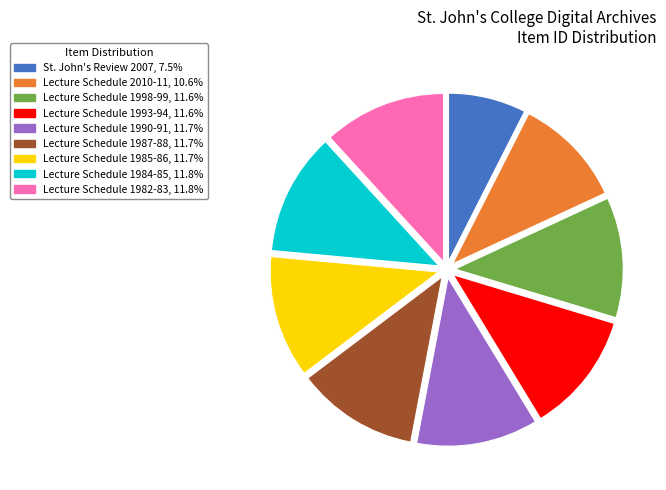

Count the number of slices in the pie.

9